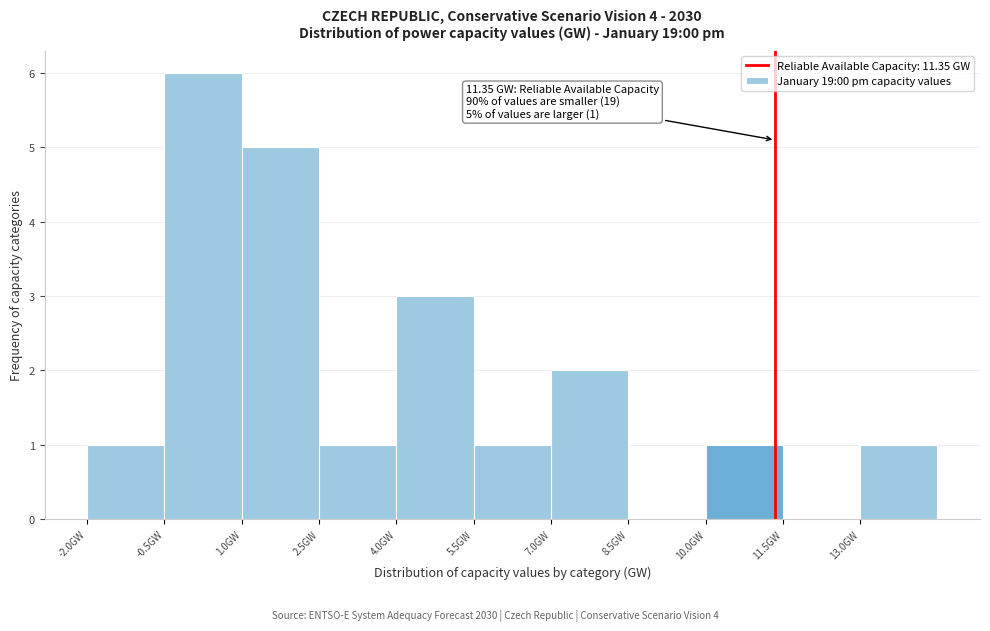

Over which range of the x-axis is the bar tallest?

-0.5 to 1.0